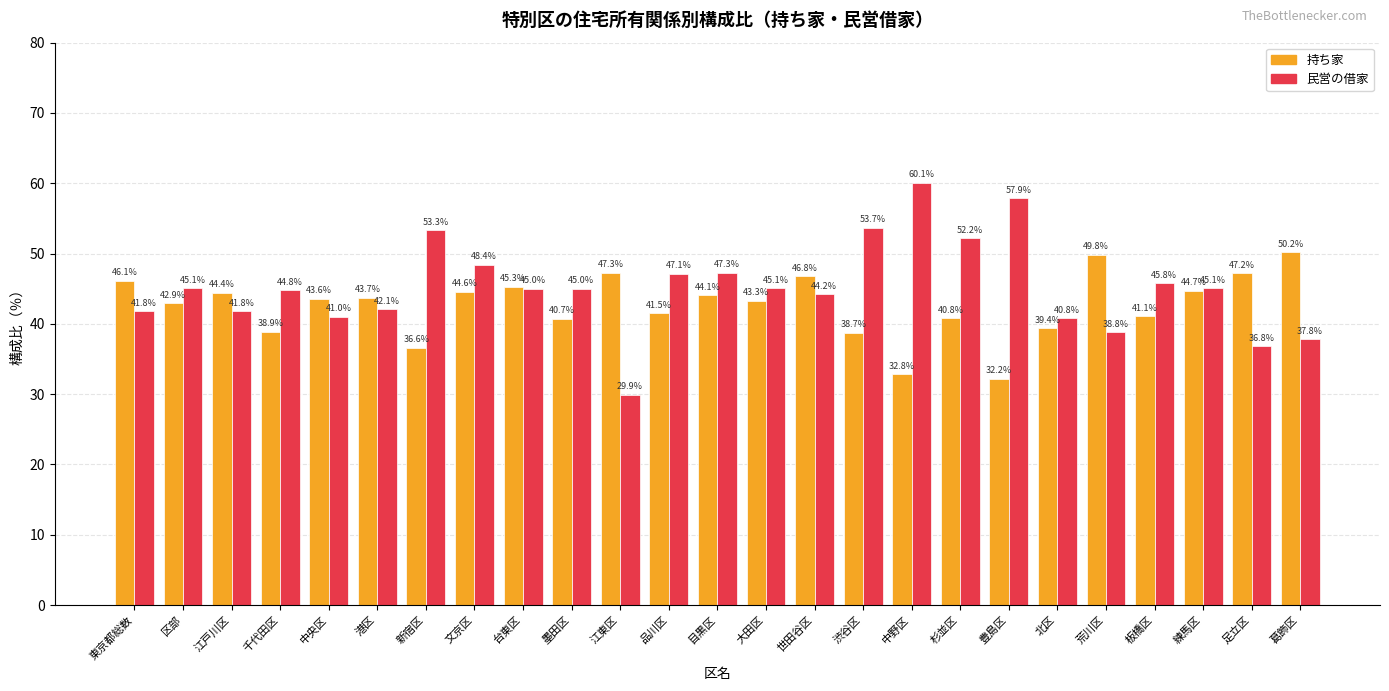

Where is 持ち家 nearest to the value 41?

板橋区